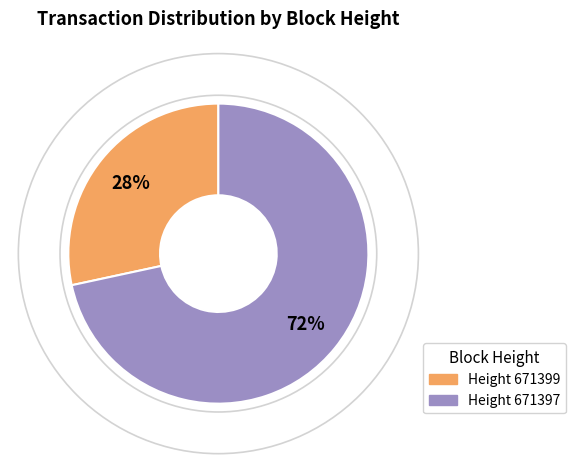

To the nearest percent, what is the average slice percentage?

50%